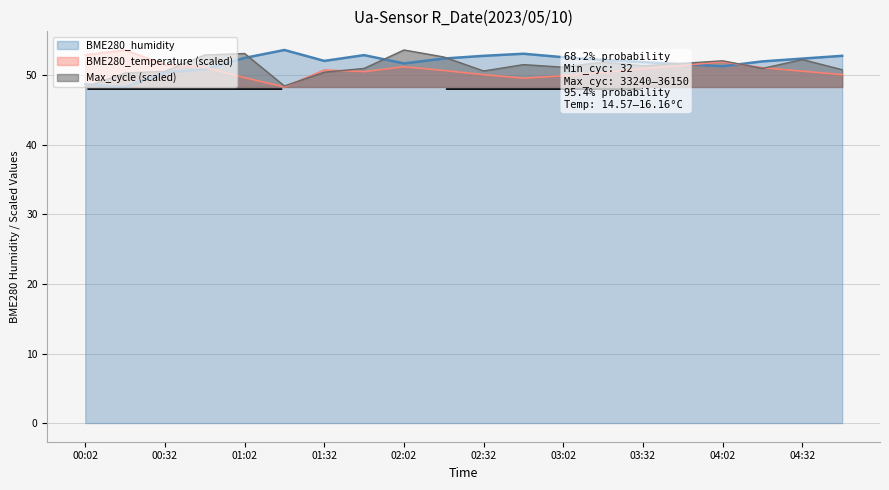

What is the difference between the maximum and minimum values in the BME280_temperature series?

5.3